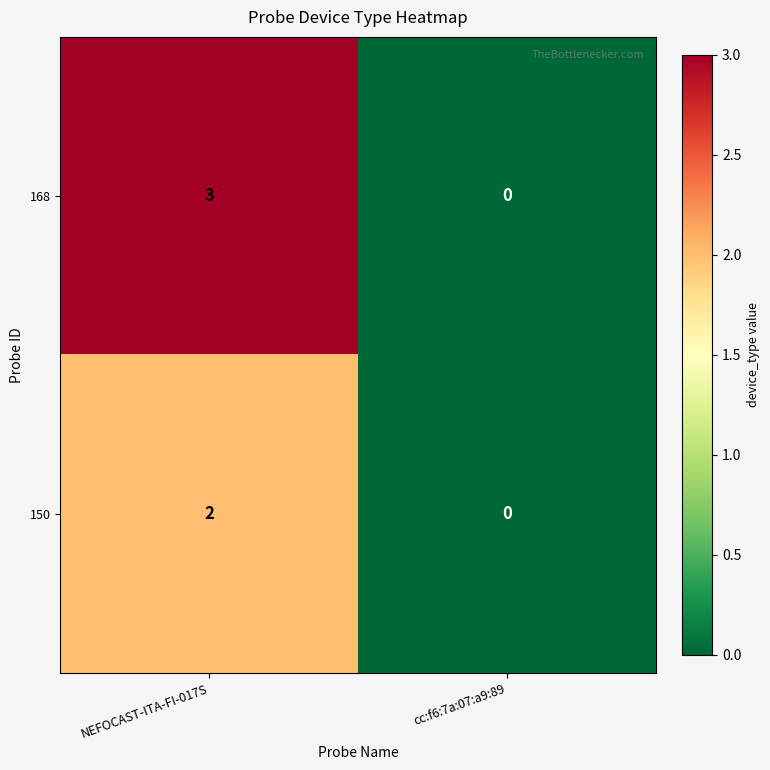

What is the sum of all 168 values?

3